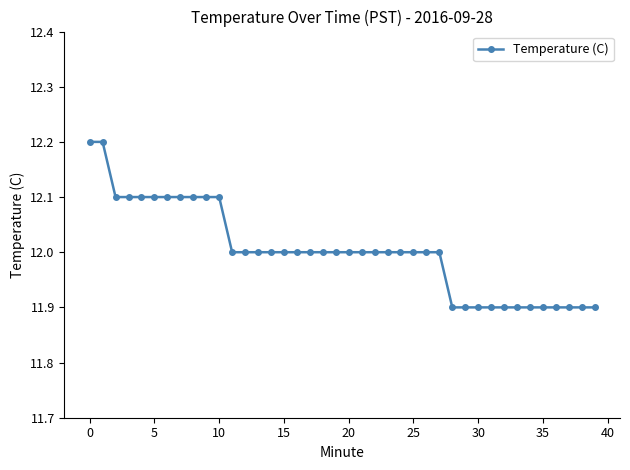

How many data points does each series have?

40